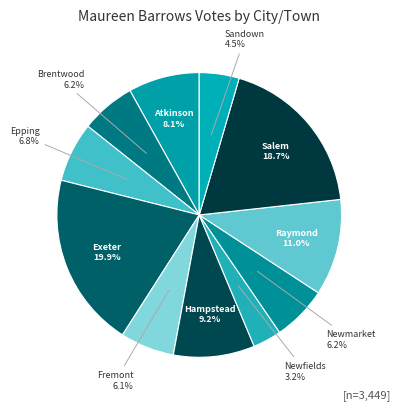

Do Brentwood and Sandown together represent more than half of the pie?

No